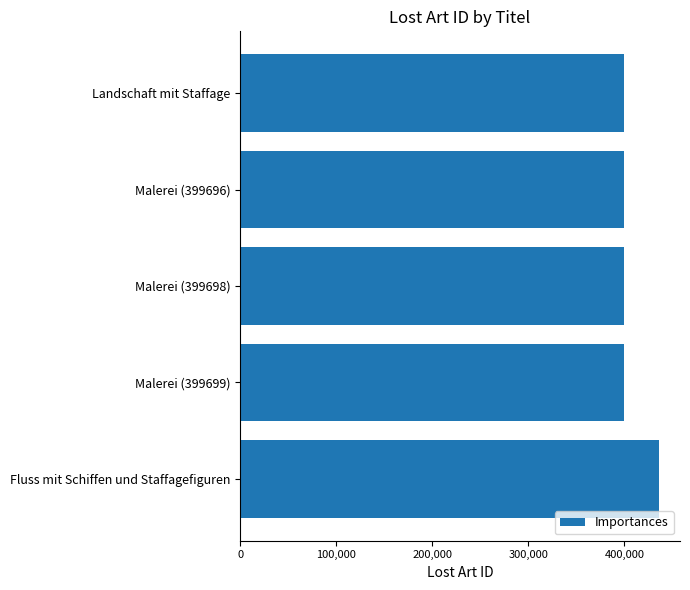

Which category has the highest value across all series?

Fluss mit Schiffen und Staffagefiguren